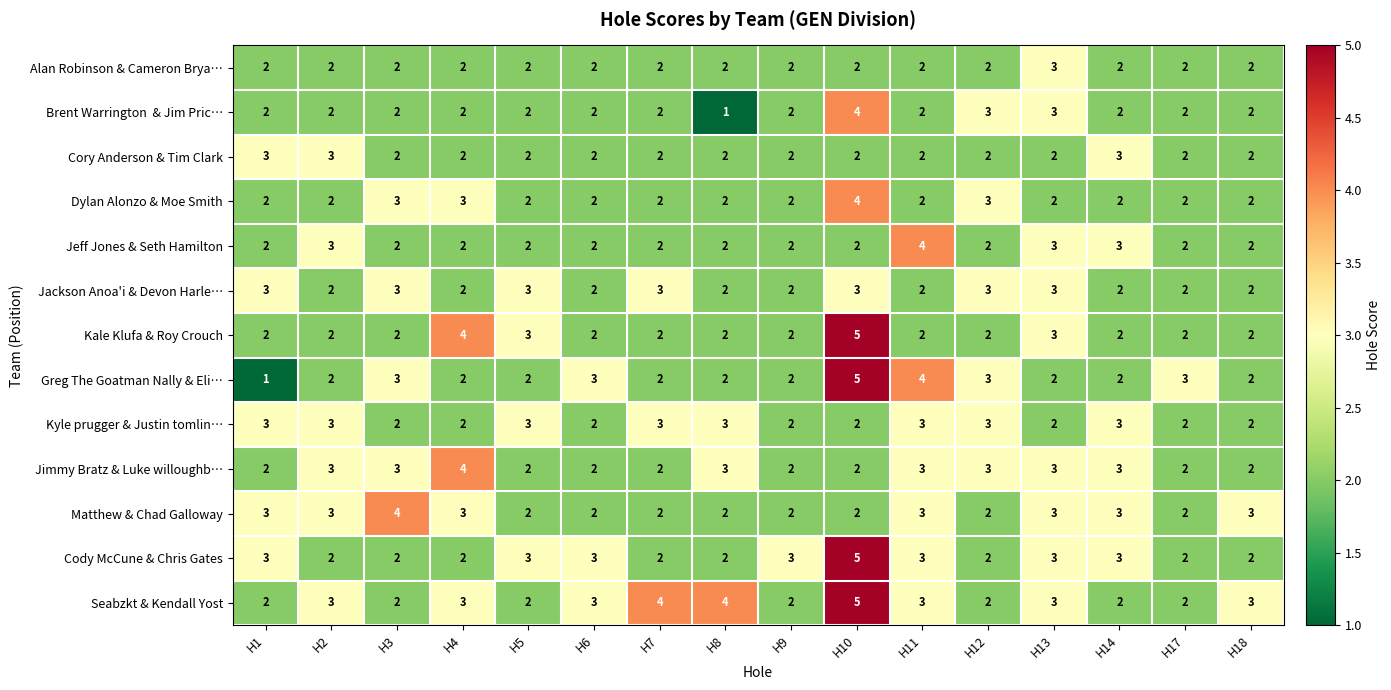

The value of Dylan Alonzo & Moe Smith at H6 is 2. True or false?

True